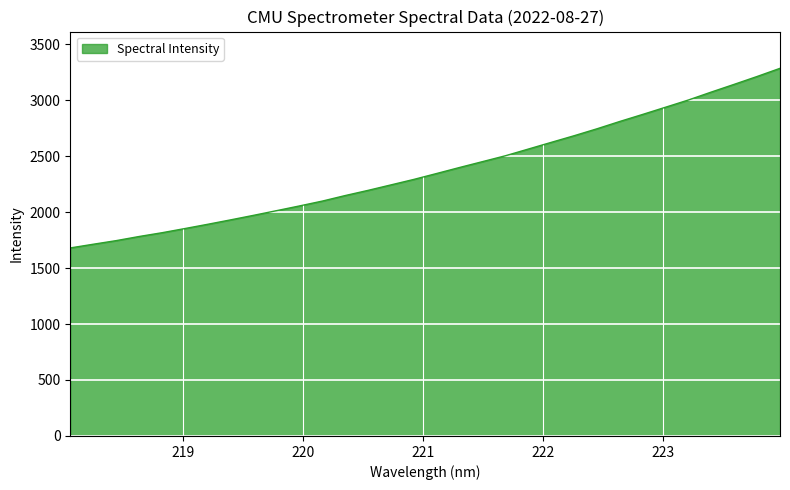

What is the smallest value displayed?

1679.6